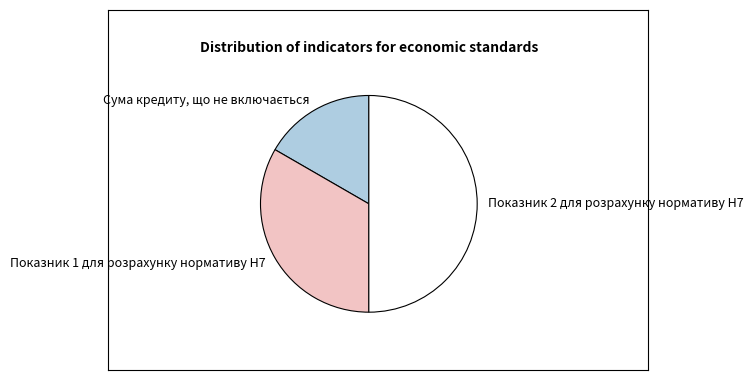

How many slices are in this pie chart?

3